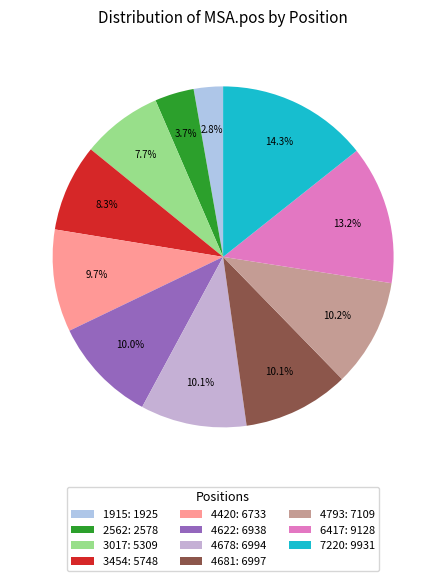

How many slices are in this pie chart?

11